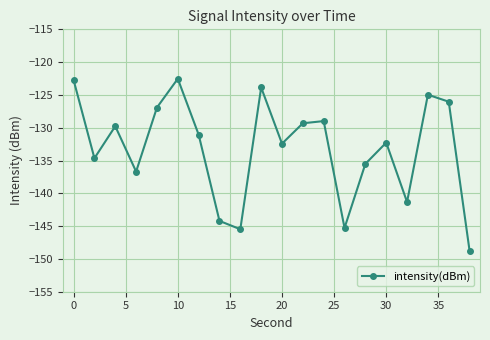

How many interior local valleys (lower than both neighbors) does the data have?

6